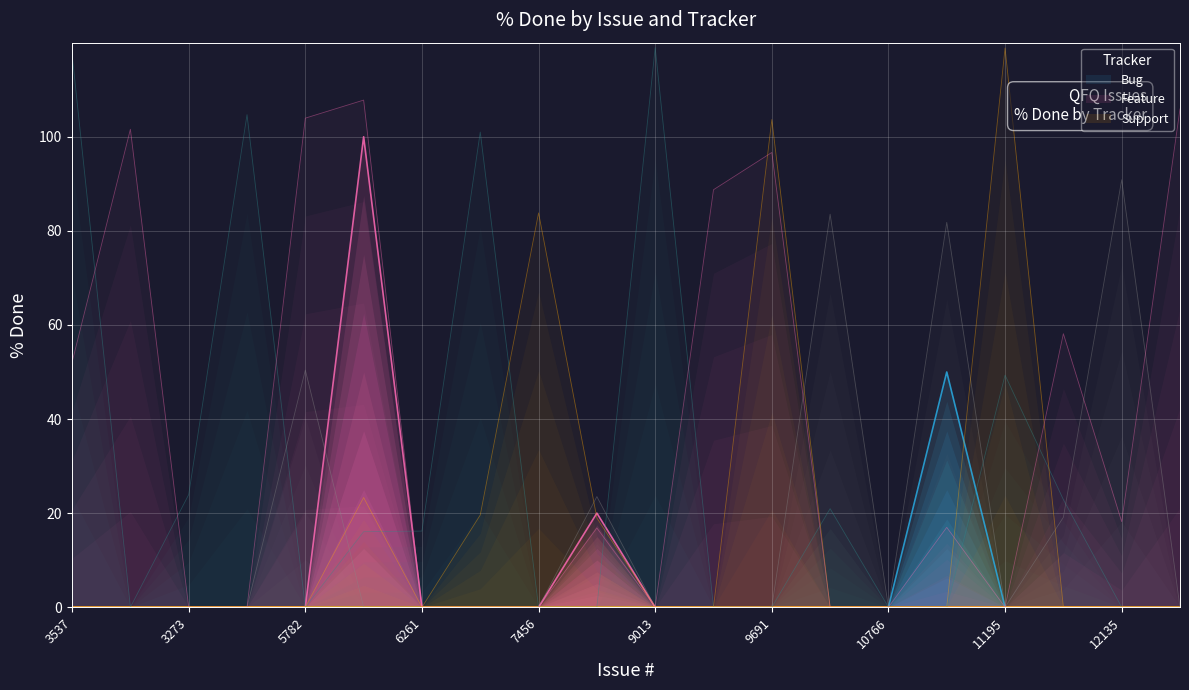

What is the label of the 14th point from the right?

6261